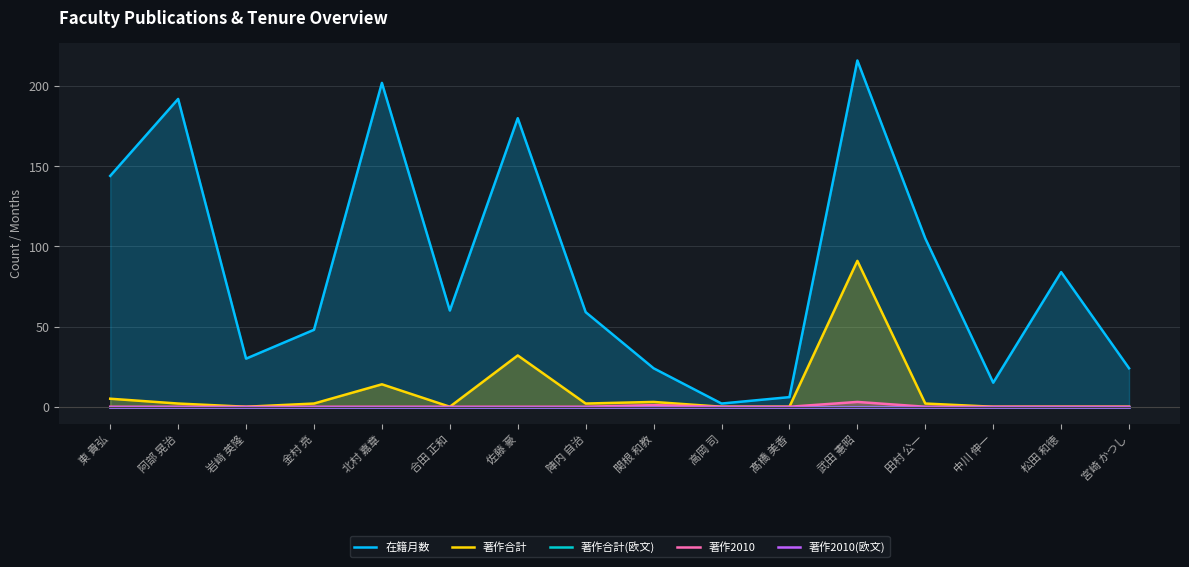

What is the sum of all 著作合計 values?

153